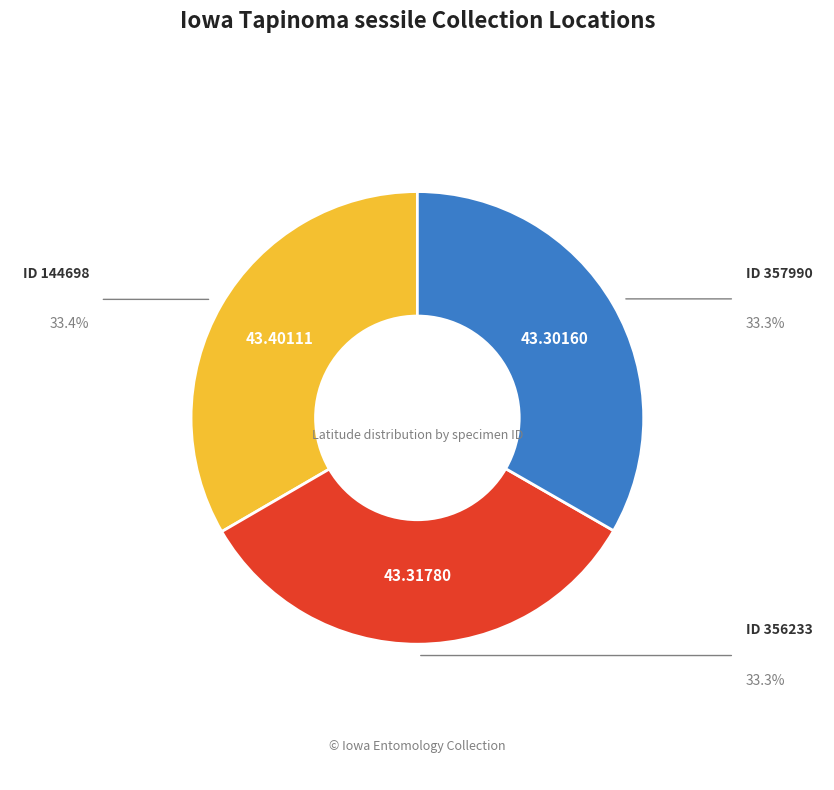

Is there any slice that represents more than half of the pie?

No